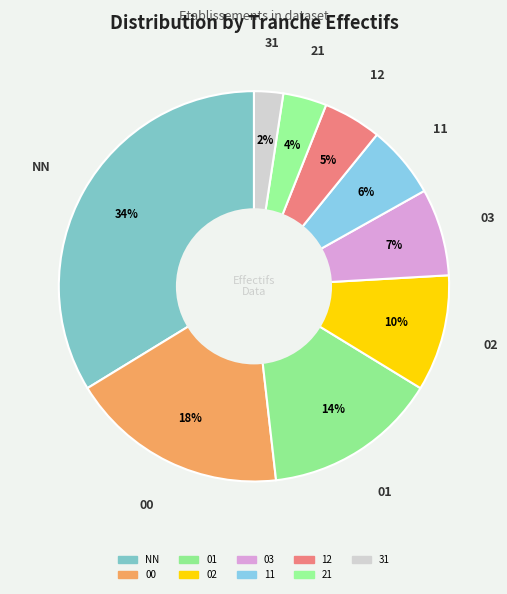

Count the number of slices in the pie.

9